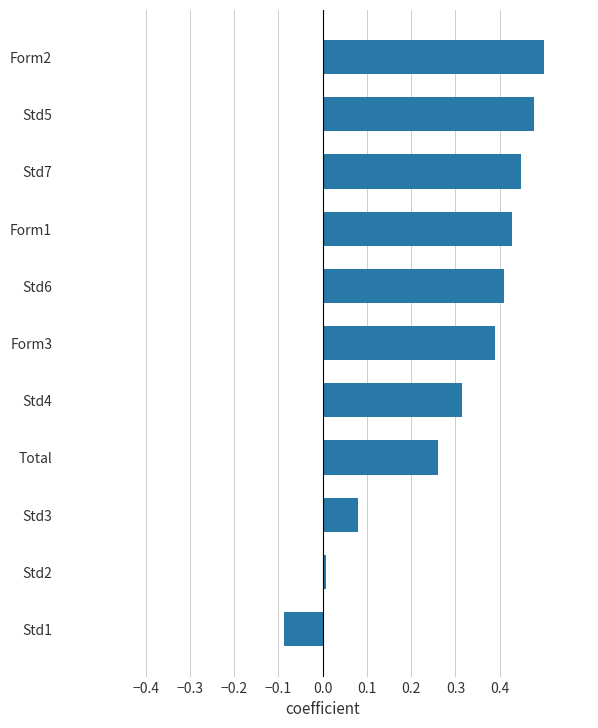

The value at Std7 is 0.4. True or false?

True